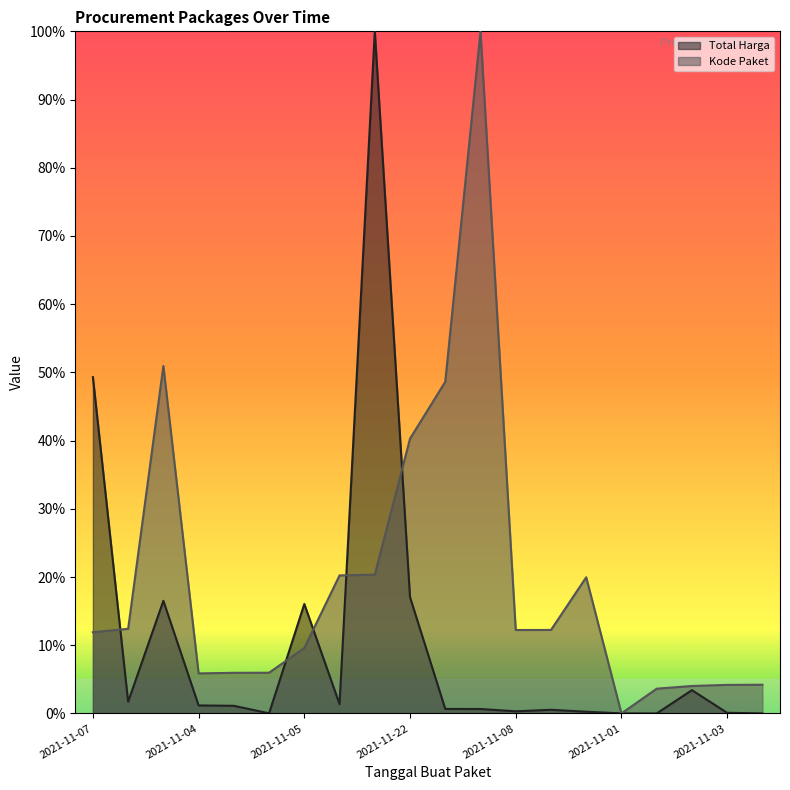

How many series are shown in this chart?

2